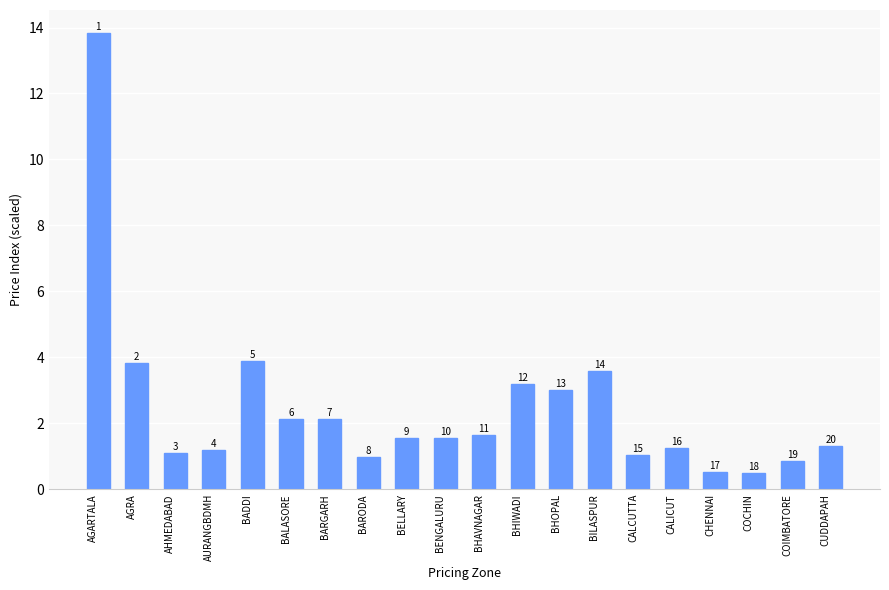

What is the label of the 2nd bar from the left?

AGRA